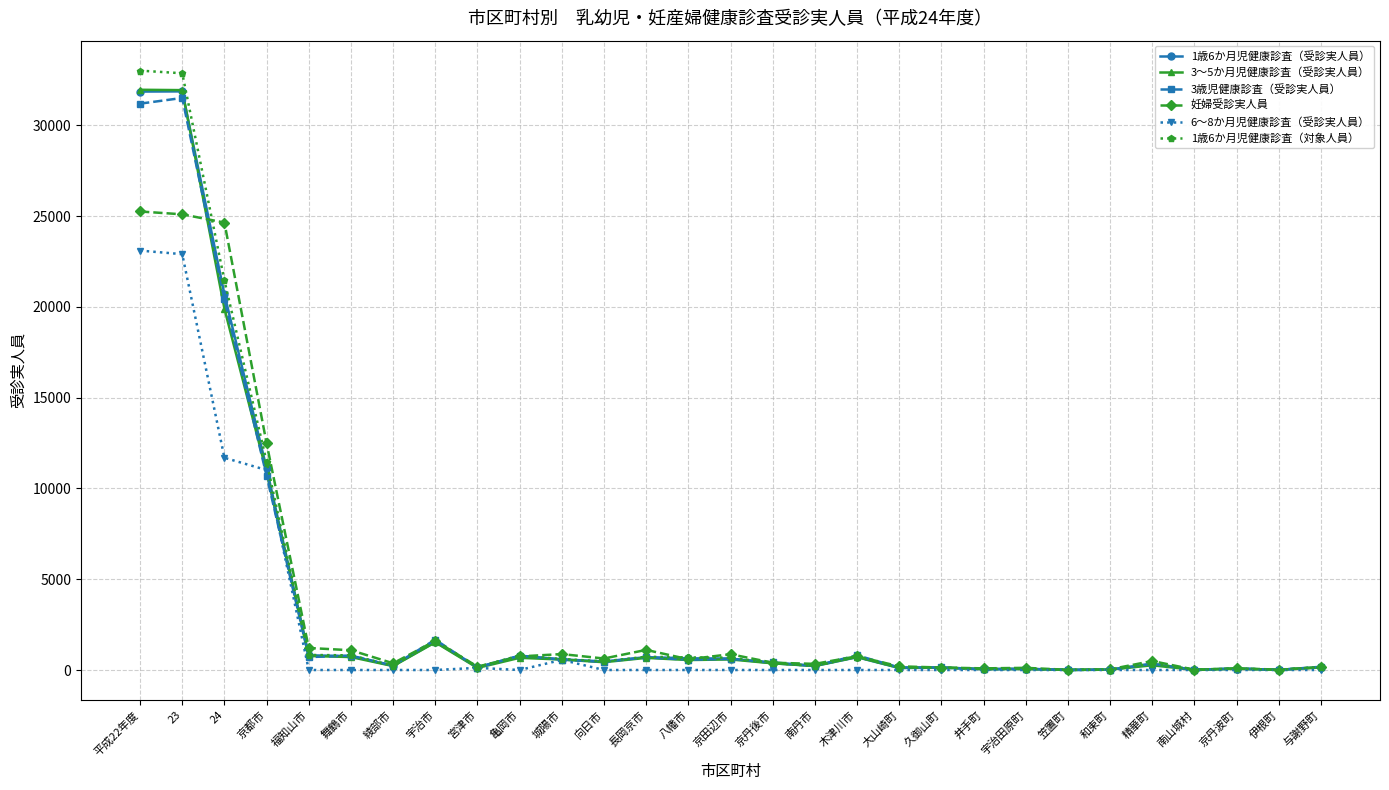

True or false: 1歳6か月児健康診査（受診実人員） has more than 0 points higher than both neighbors.

True